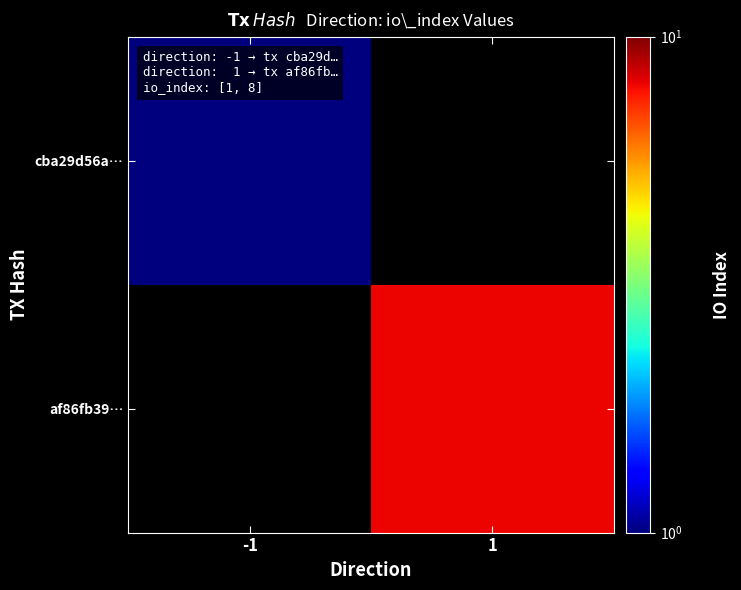

True or false: cba29d56a… has a value of 1.0 at -1.

True